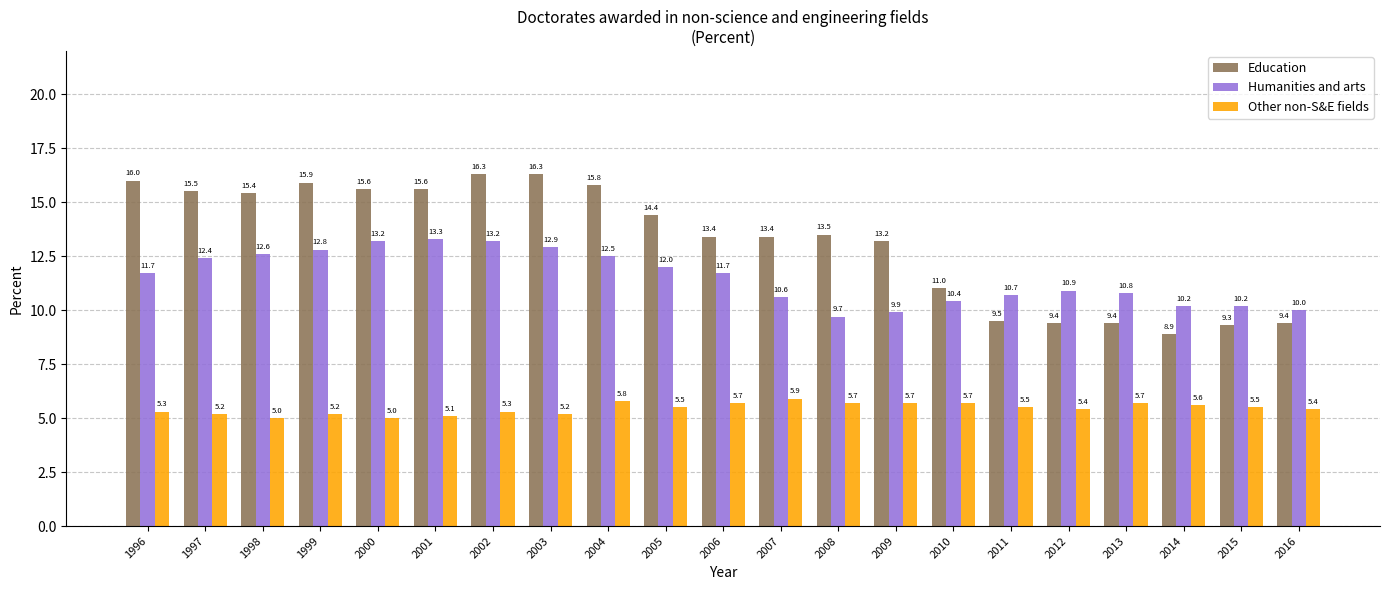

Which series changed the most between 2005 and 2015?

Education